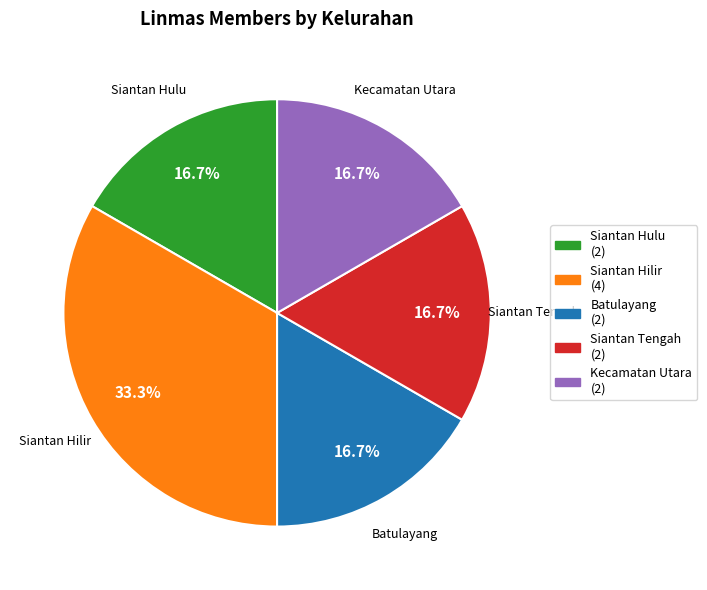

Which slice is the largest?

Siantan Hilir